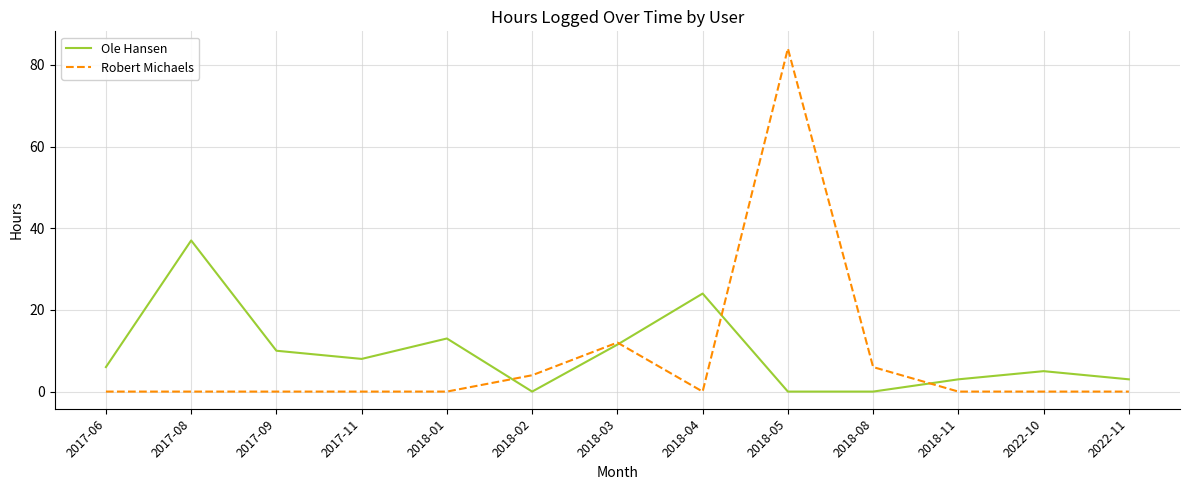

Rank the series at 2017-11 from highest to lowest value.

Ole Hansen, Robert Michaels